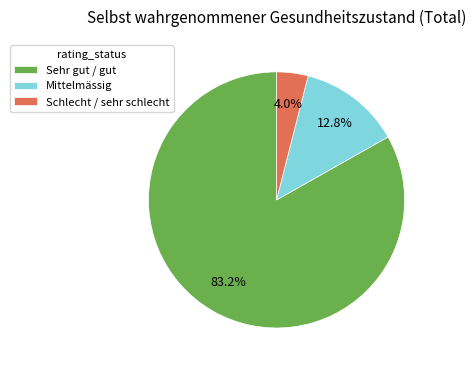

What is the total percentage of Schlecht / sehr schlecht and Mittelmässig?

16.8%